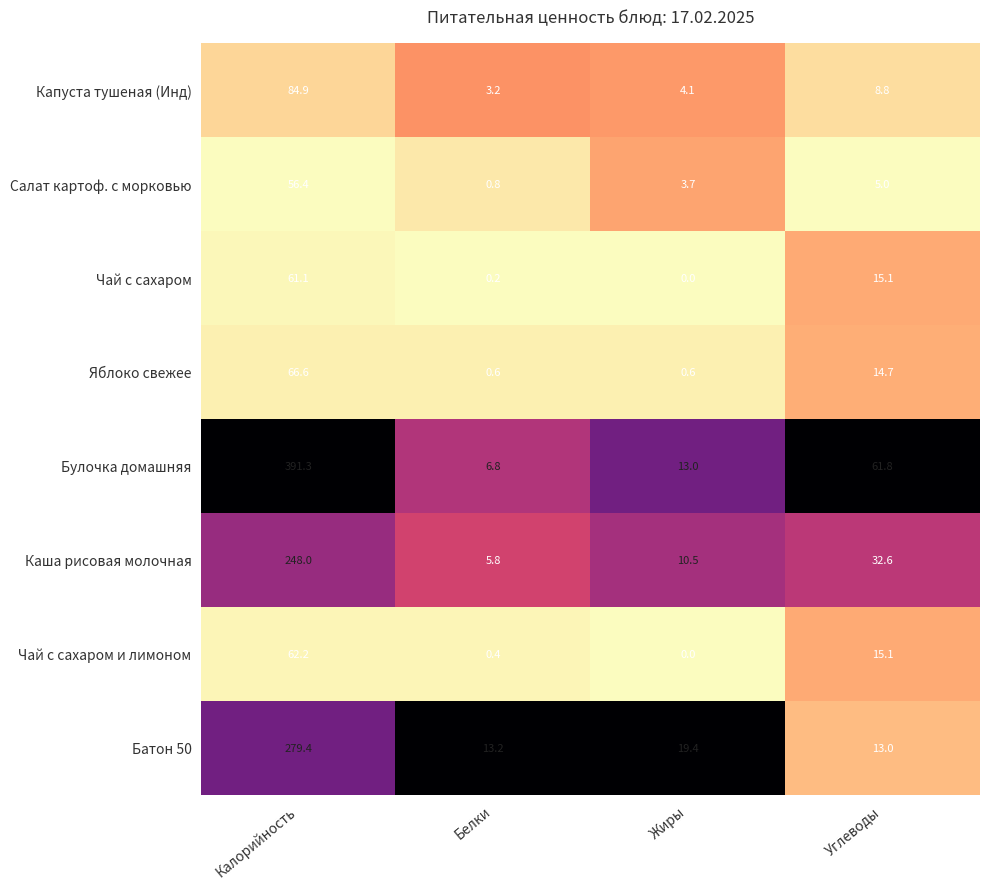

What is the total value across all series at Жиры?

51.3